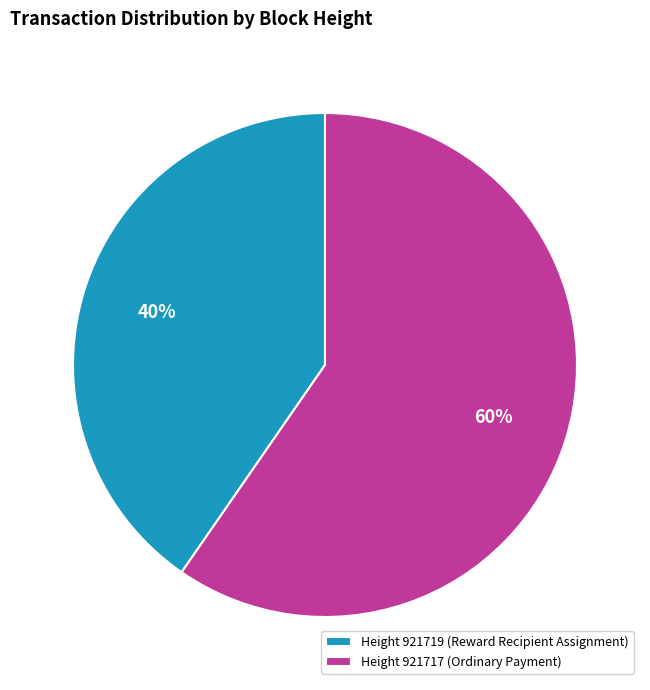

Combined, do Height 921717 (Ordinary Payment) and Height 921719 (Reward Recipient Assignment) account for over 50%?

Yes